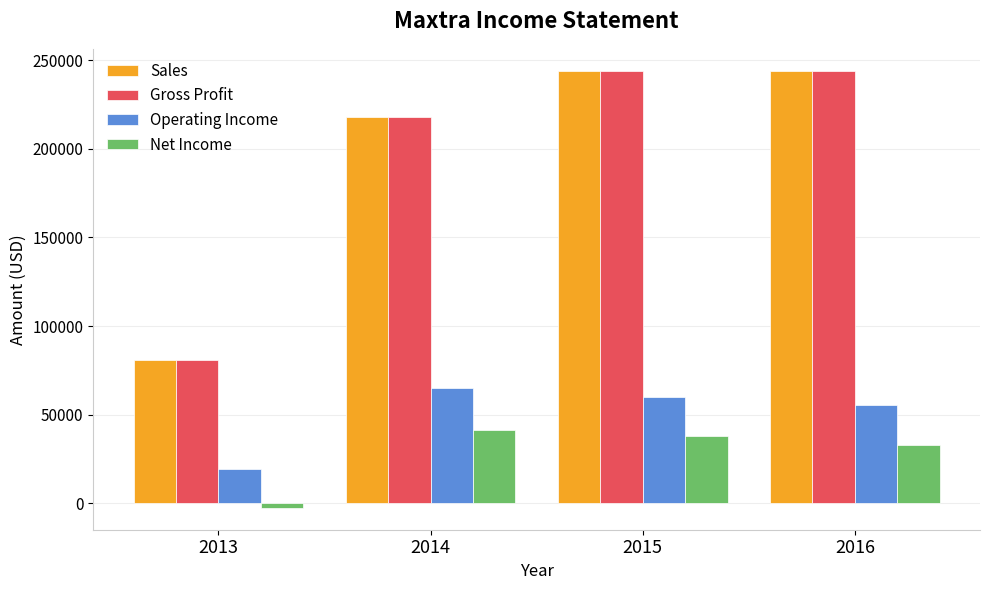

How many values in the Operating Income series are below 60226?

2